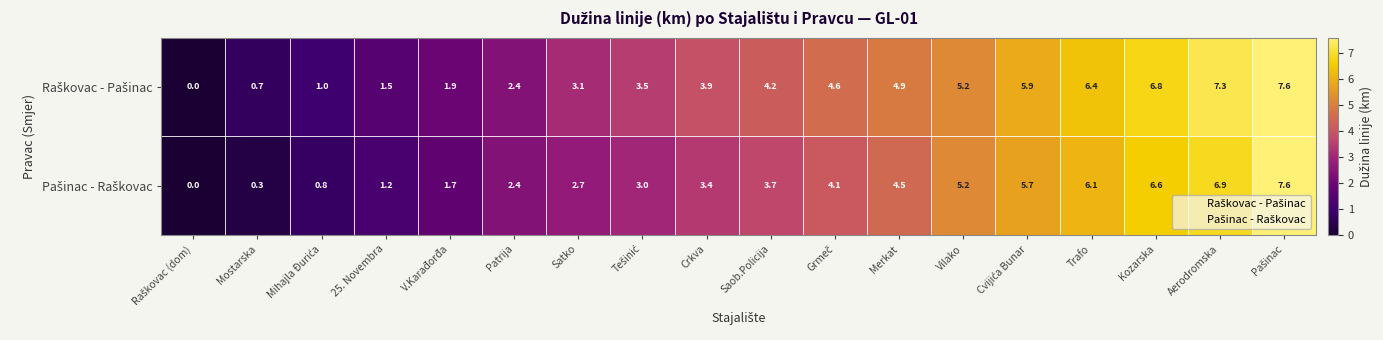

Count the number of data series in this chart.

2